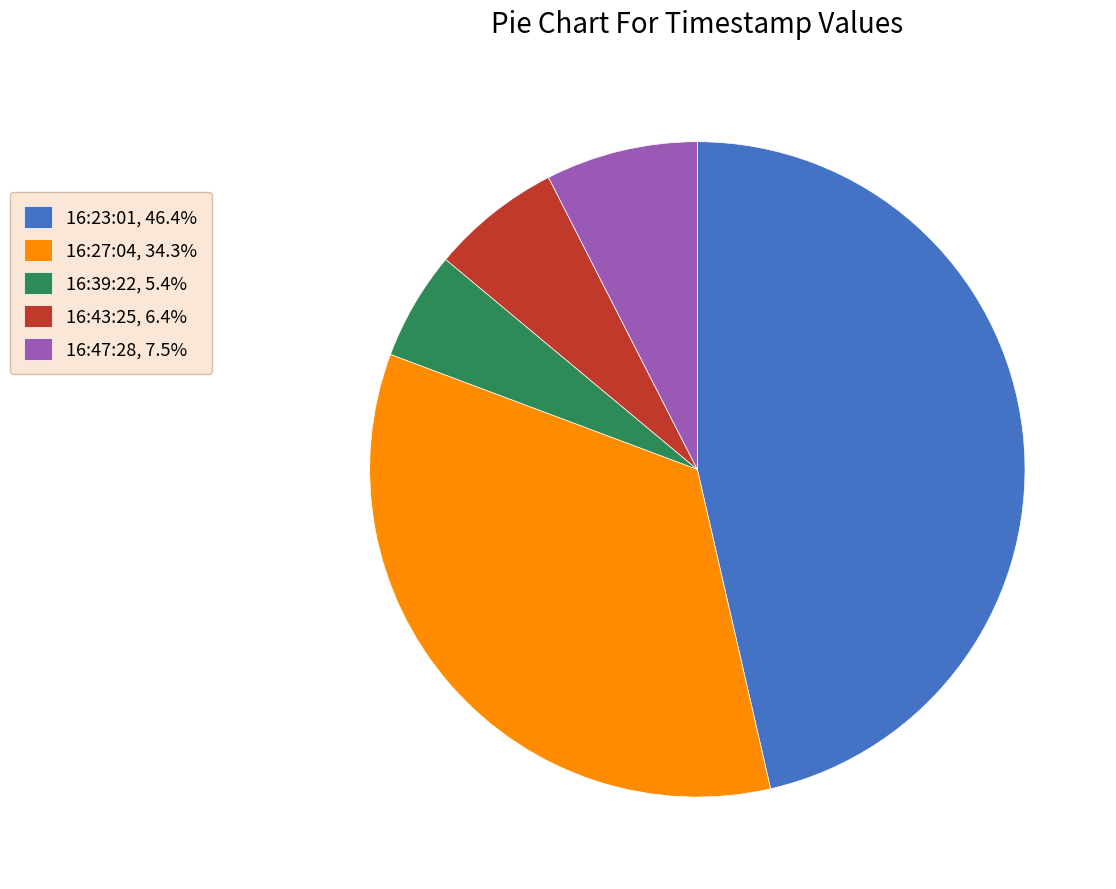

Combined, do 16:43:25, 6.4% and 16:47:28, 7.5% account for over 50%?

No